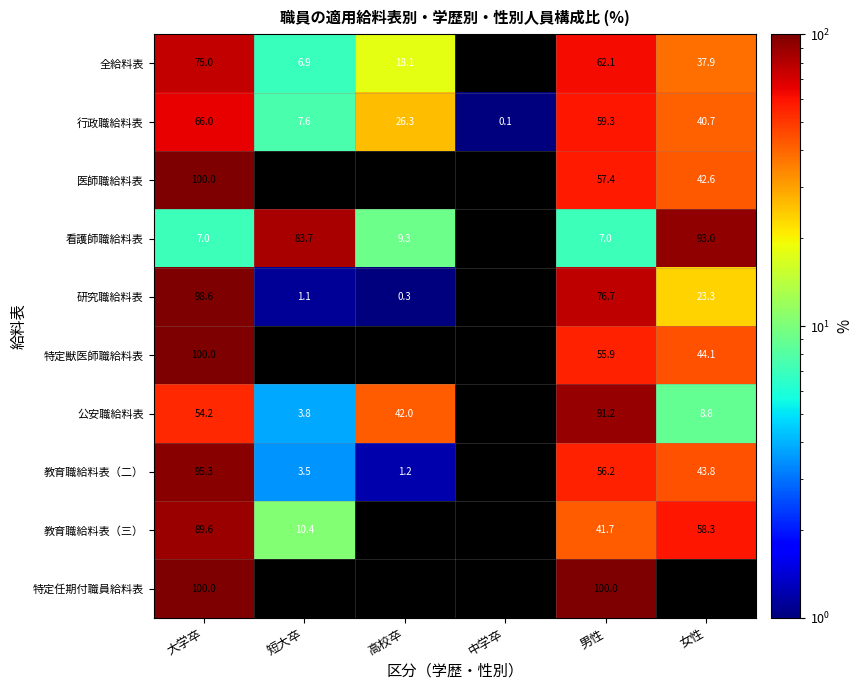

Is it true that 教育職給料表（二） equals 29.1 at 女性?

False